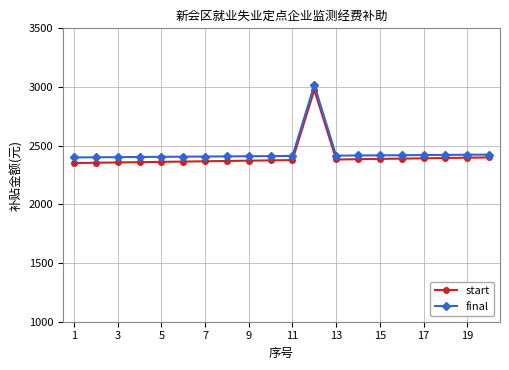

True or false: final and start intersect in this chart.

False